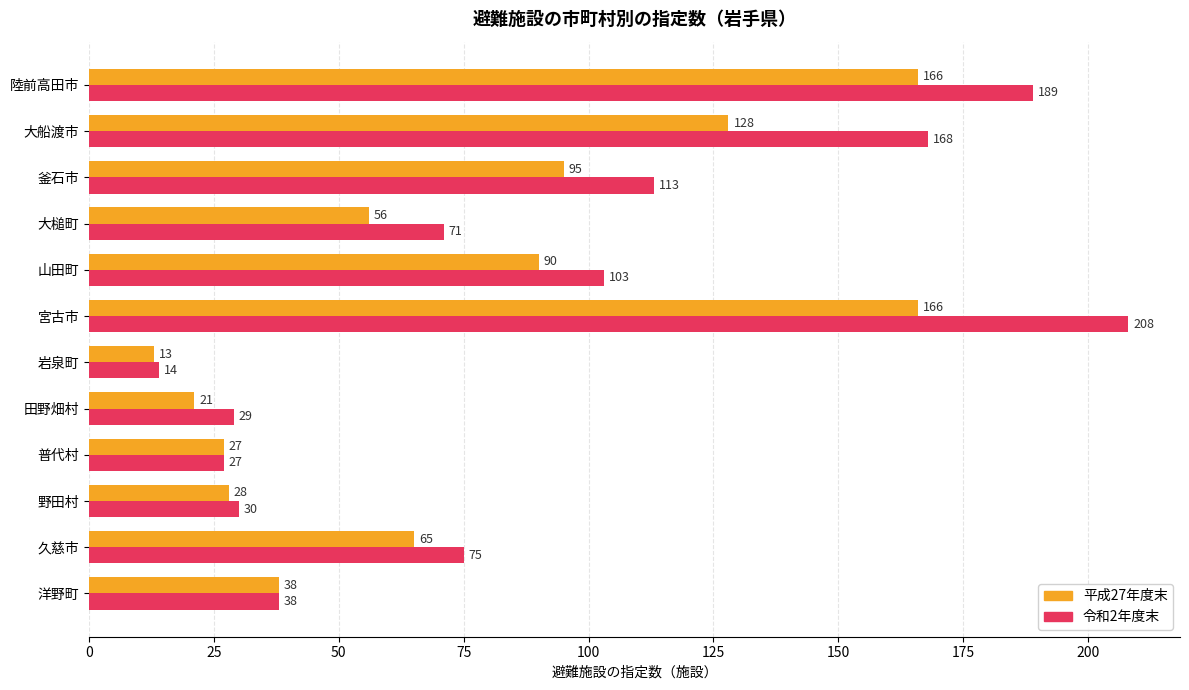

How many distinct data groups are displayed?

2